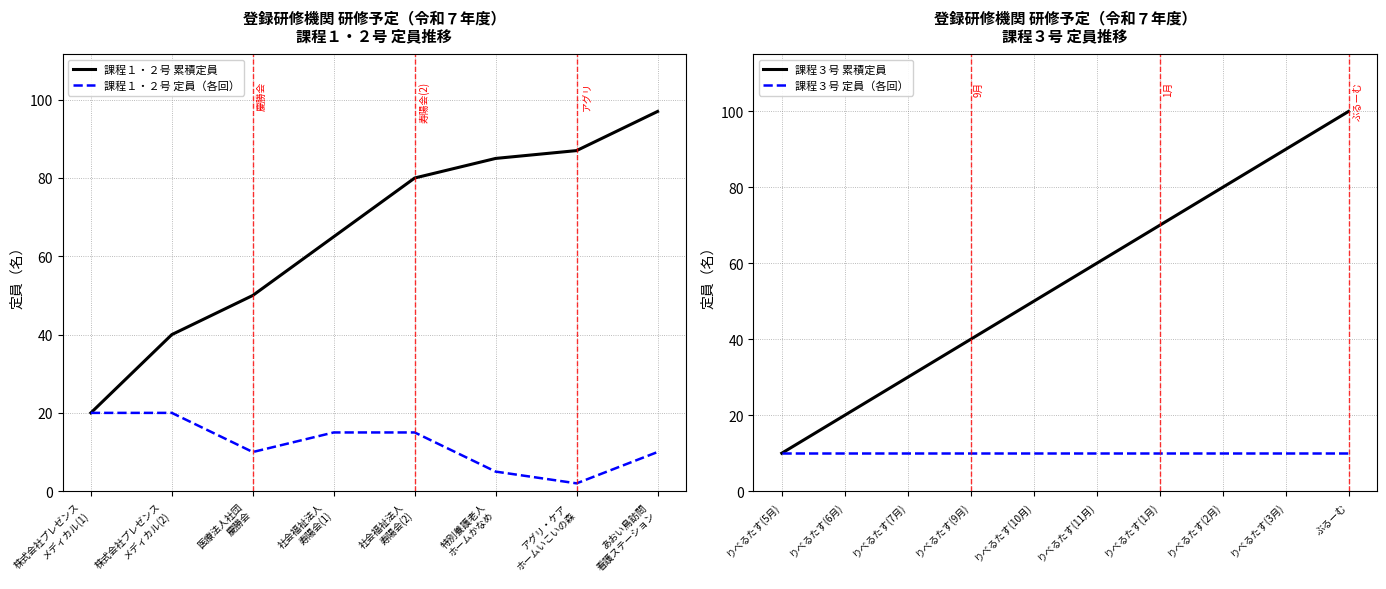

What position from the right is 医療法人社団
慶勝会?

6